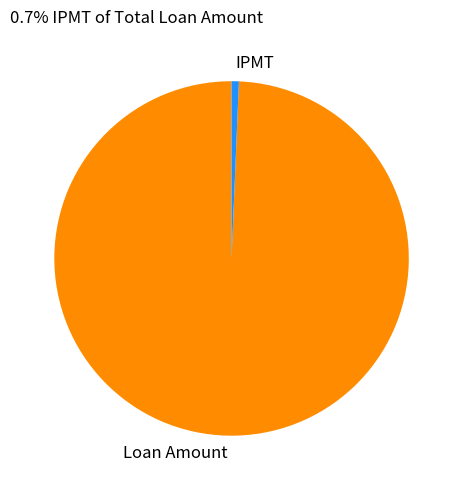

Combined, do IPMT and Loan Amount account for over 50%?

Yes